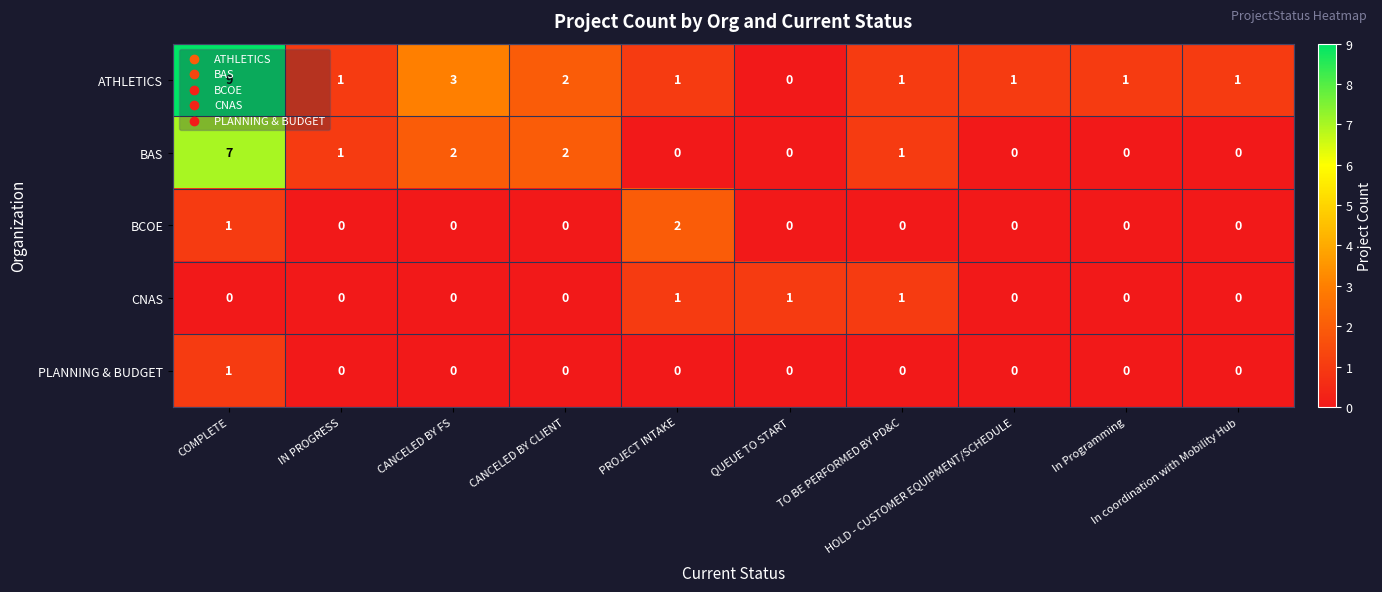

Which series has the widest spread of values?

ATHLETICS